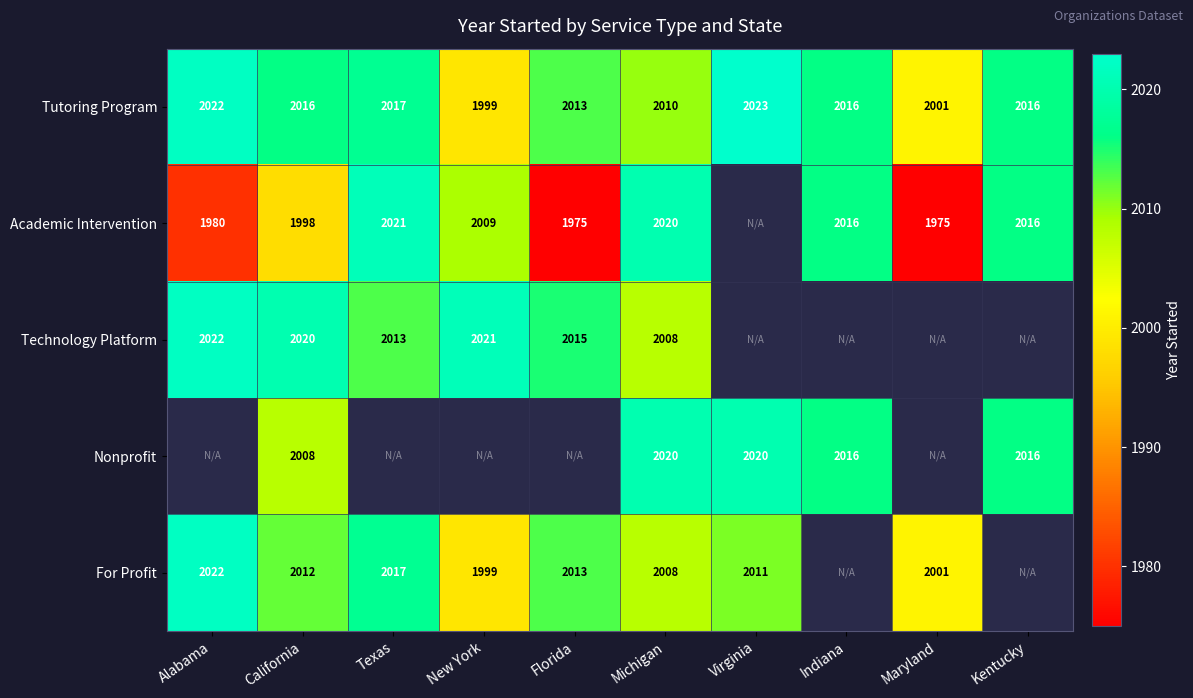

Is the value of Technology Platform at Florida greater than the value of Academic Intervention at California?

Yes